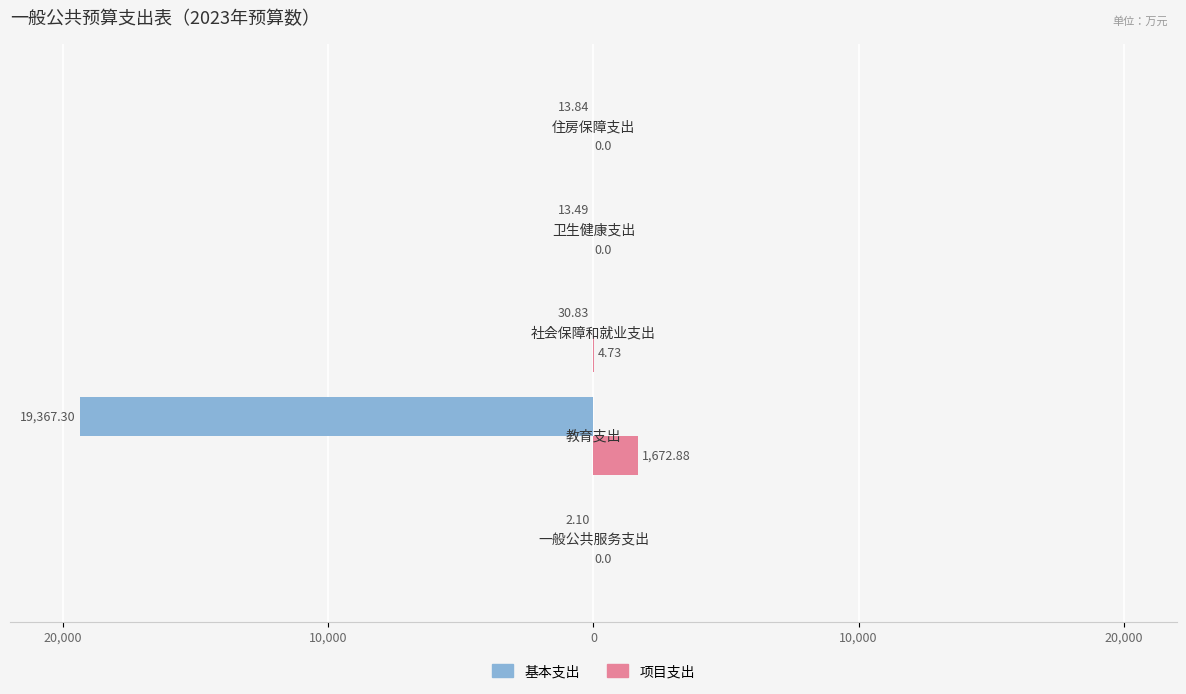

What are all the series names shown in the legend?

基本支出, 项目支出